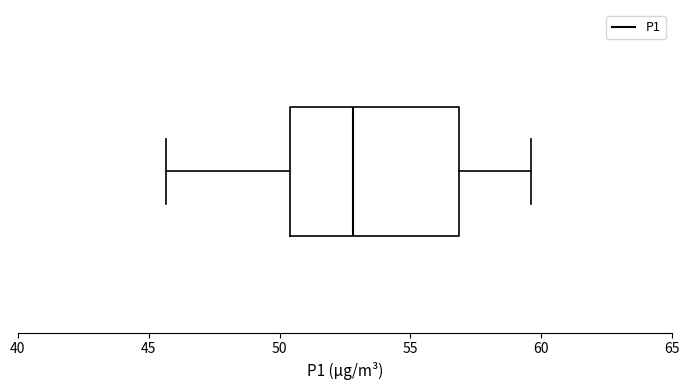

Read this box plot against the x-axis: the position of the median line, the range covered by the box, and the ends of both whiskers. The values are not printed on the chart, so give them approximately, as read against the axis.

median 53.0, box 50.5 to 57.0, whiskers 45.5 to 59.5